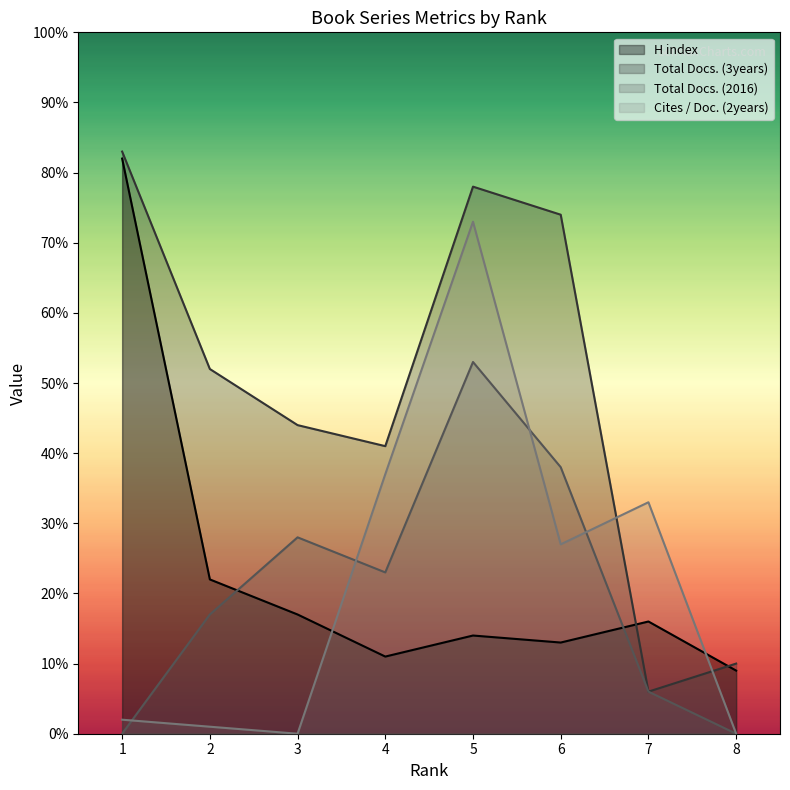

Rank the categories by Total Docs. (3years) value from lowest to highest.

7, 8, 4, 3, 2, 6, 5, 1